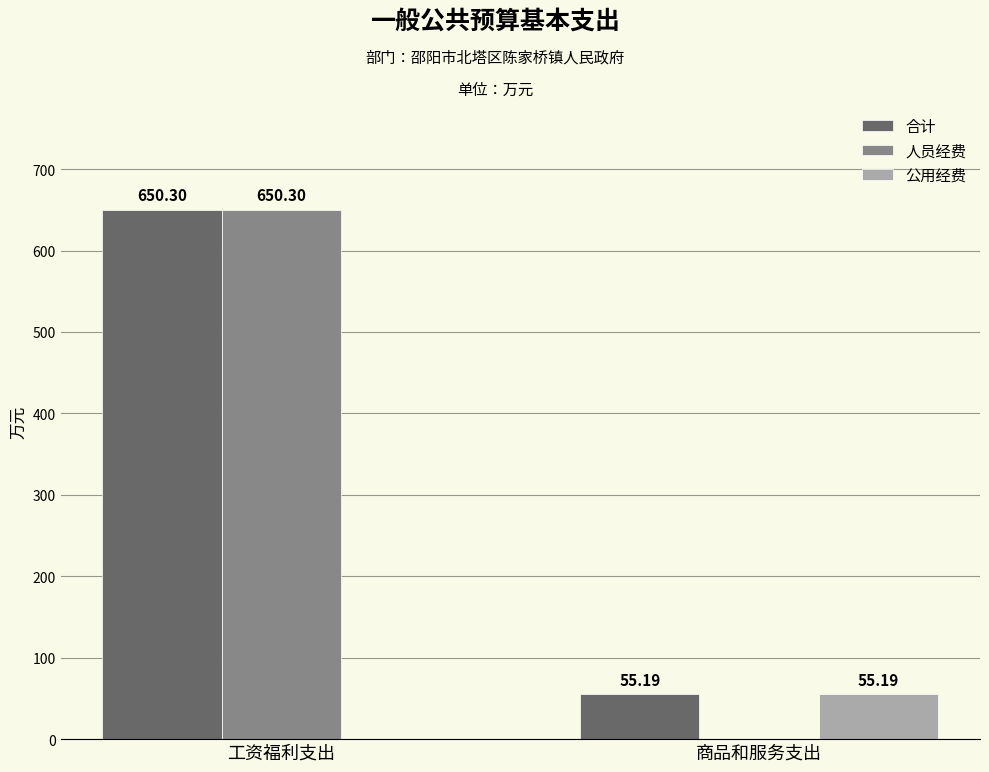

Which series changed the most between 工资福利支出 and 商品和服务支出?

人员经费